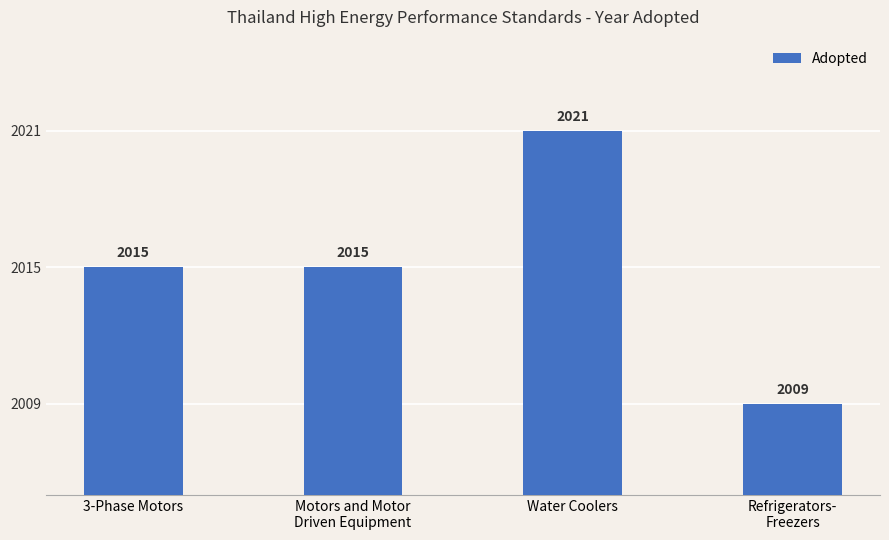

What is the label of the 2nd bar from the left?

Motors and Motor
Driven Equipment